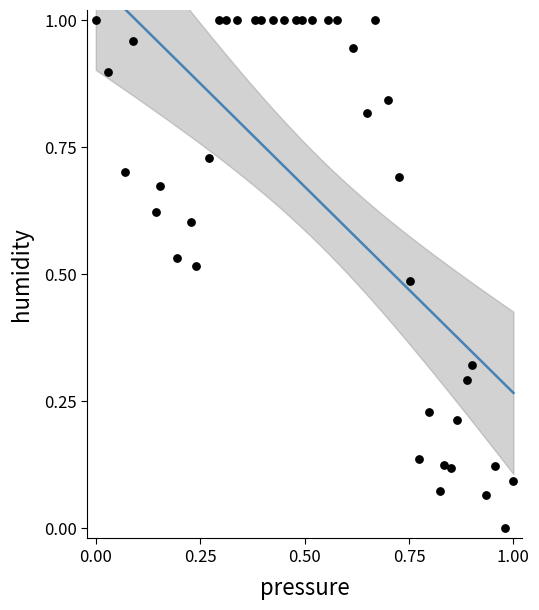

How many data points are displayed?

40